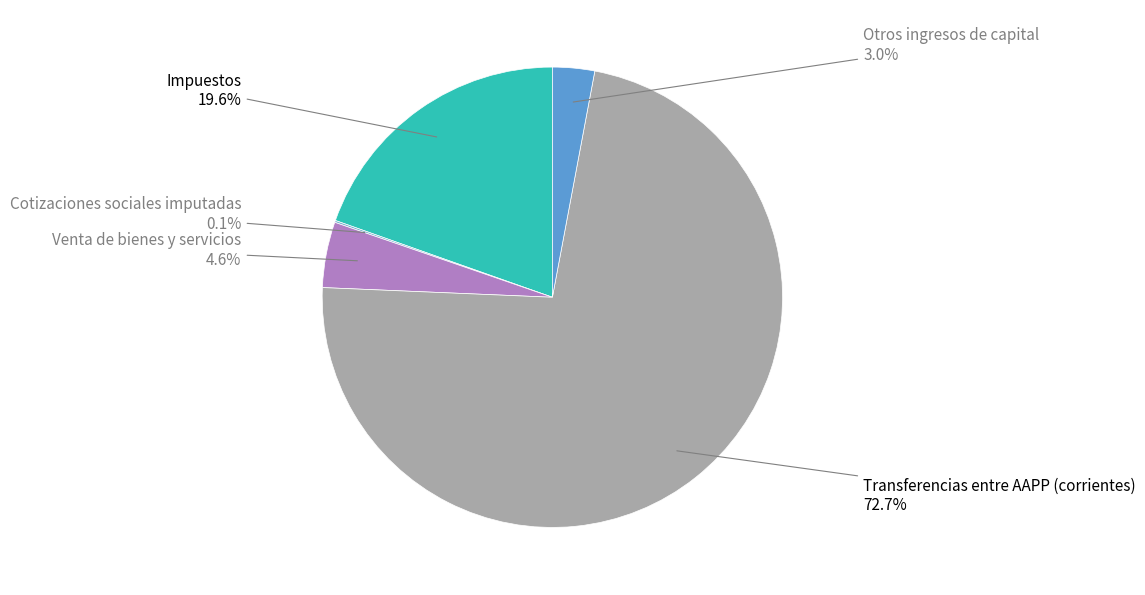

To the nearest percent, what is the average slice percentage?

20%